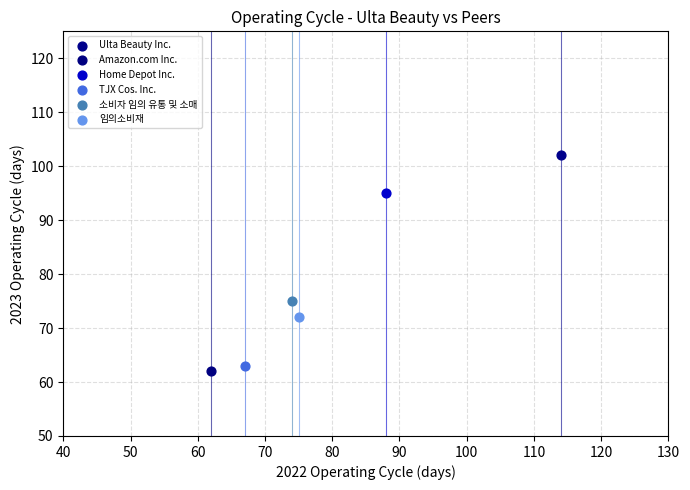

What are all the series names shown in the legend?

Ulta Beauty Inc., Amazon.com Inc., Home Depot Inc., TJX Cos. Inc., 소비자 임의 유통 및 소매, 임의소비재